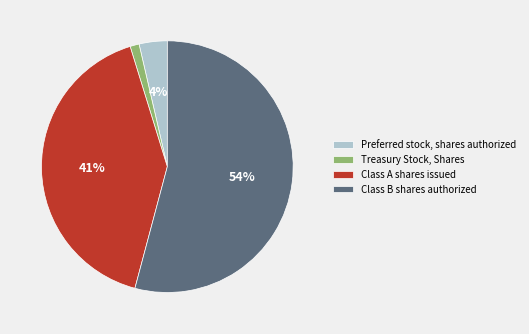

True or false: Class A shares issued accounts for 41% of the total.

True